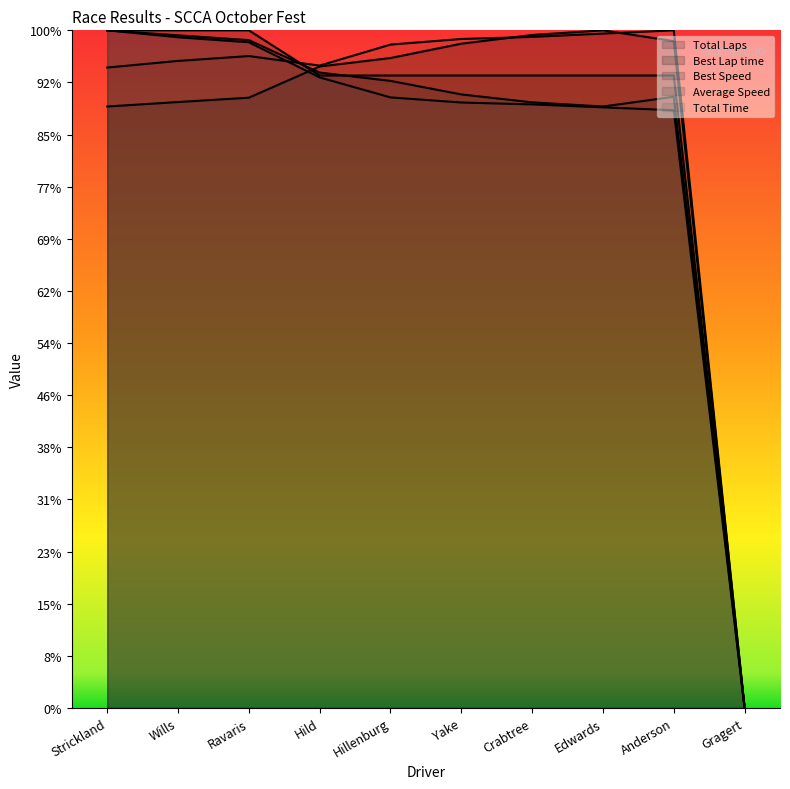

What position from the right is Strickland?

10